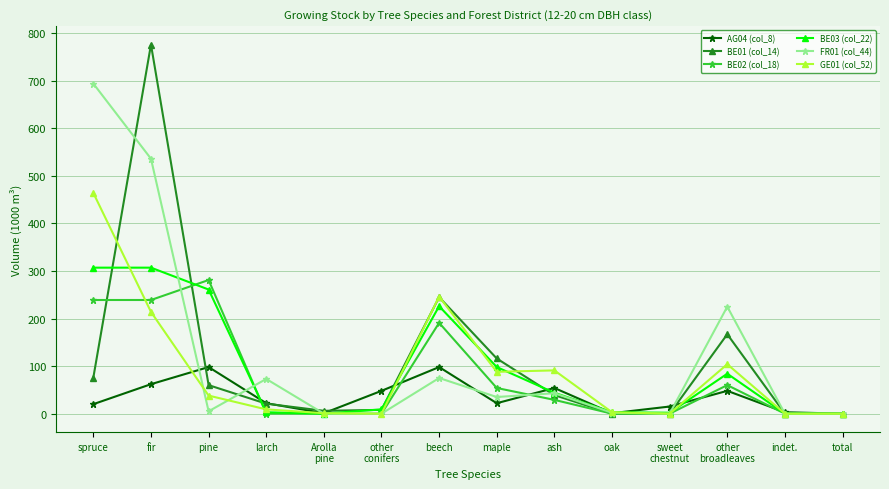

True or false: AG04 (col_8) has more than 1 points higher than both neighbors.

True